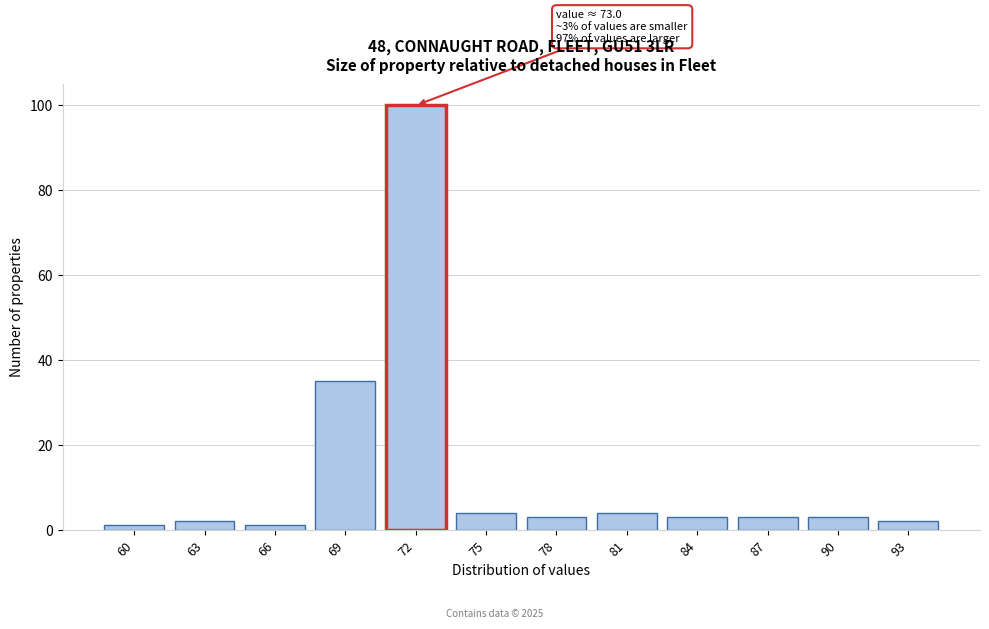

Reading right to left, list all the values displayed in this chart.

2	3	3	3	4	3	4	100	35	1	2	1